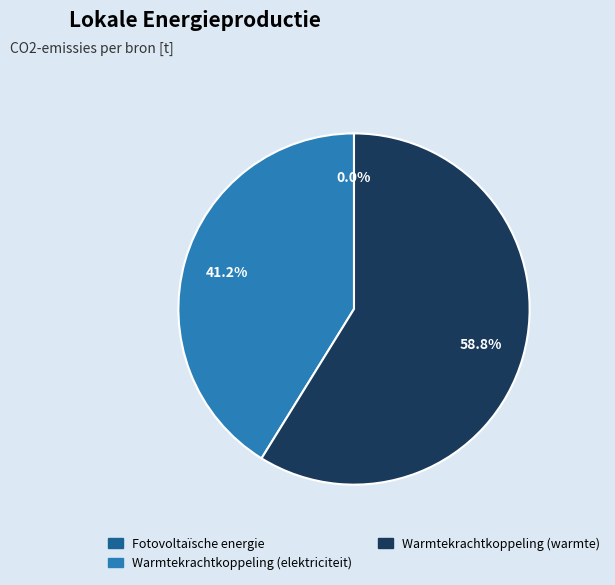

Which category has the biggest portion of the pie?

Warmtekrachtkoppeling (warmte)